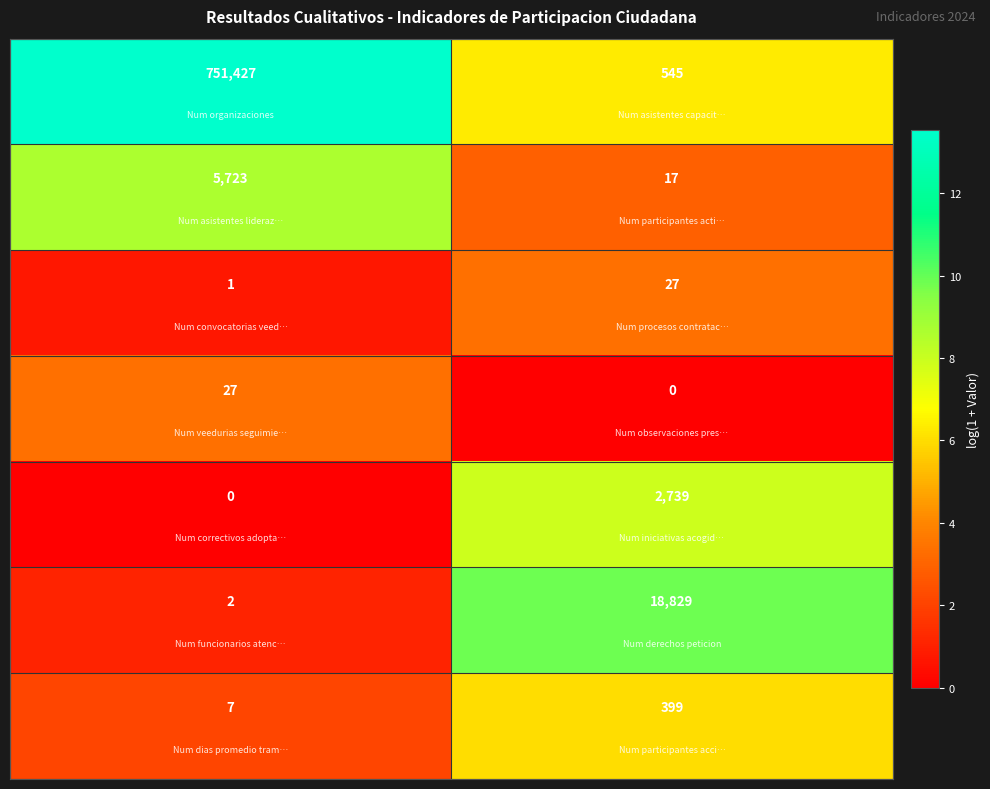

What is the maximum value shown in the chart?

751427